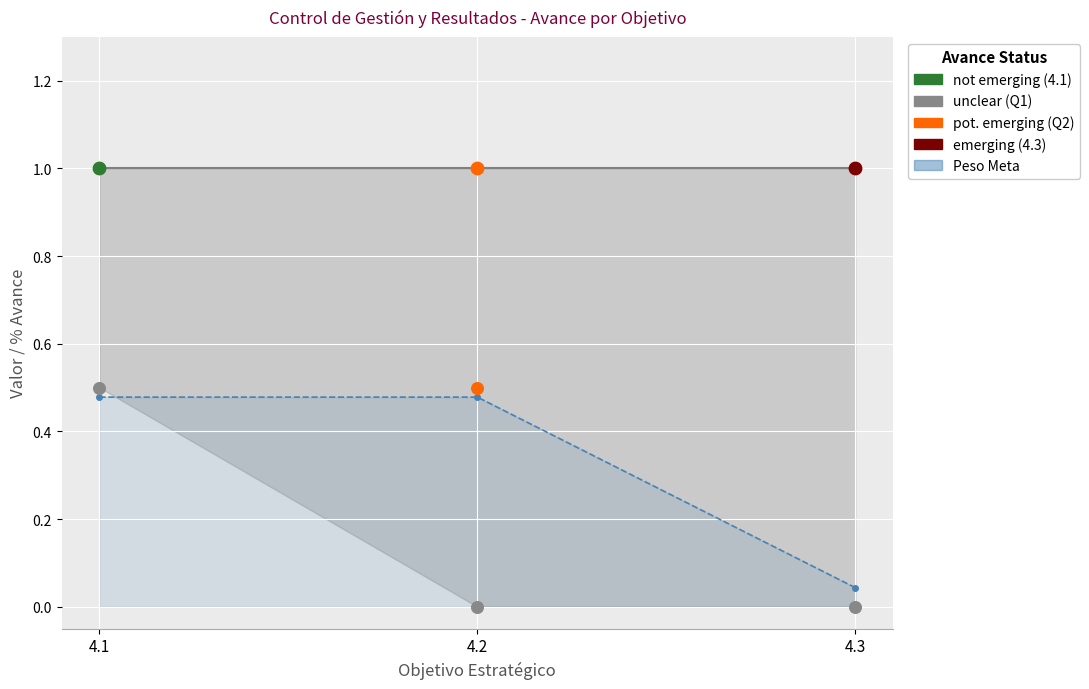

Which series contains the lowest Y value?

% Avance Q1